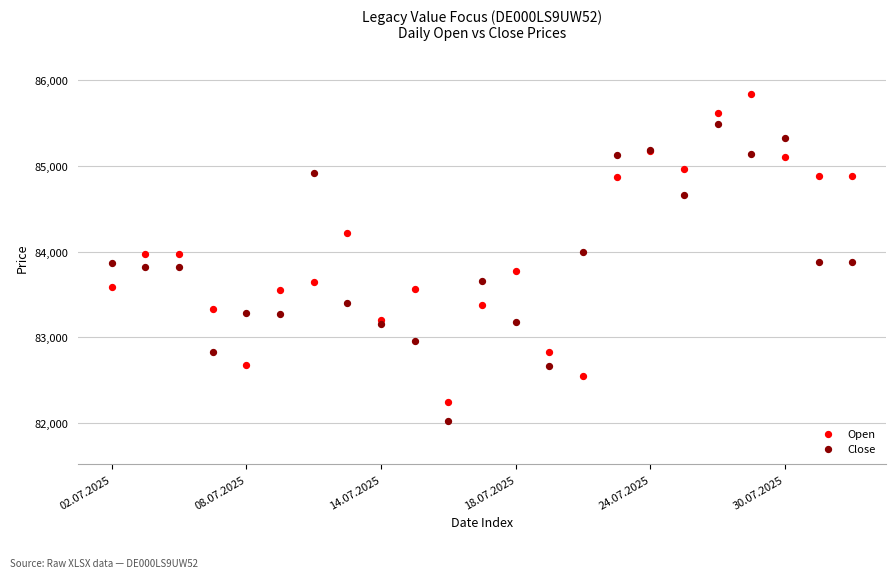

Which series contains the highest Y value?

Open